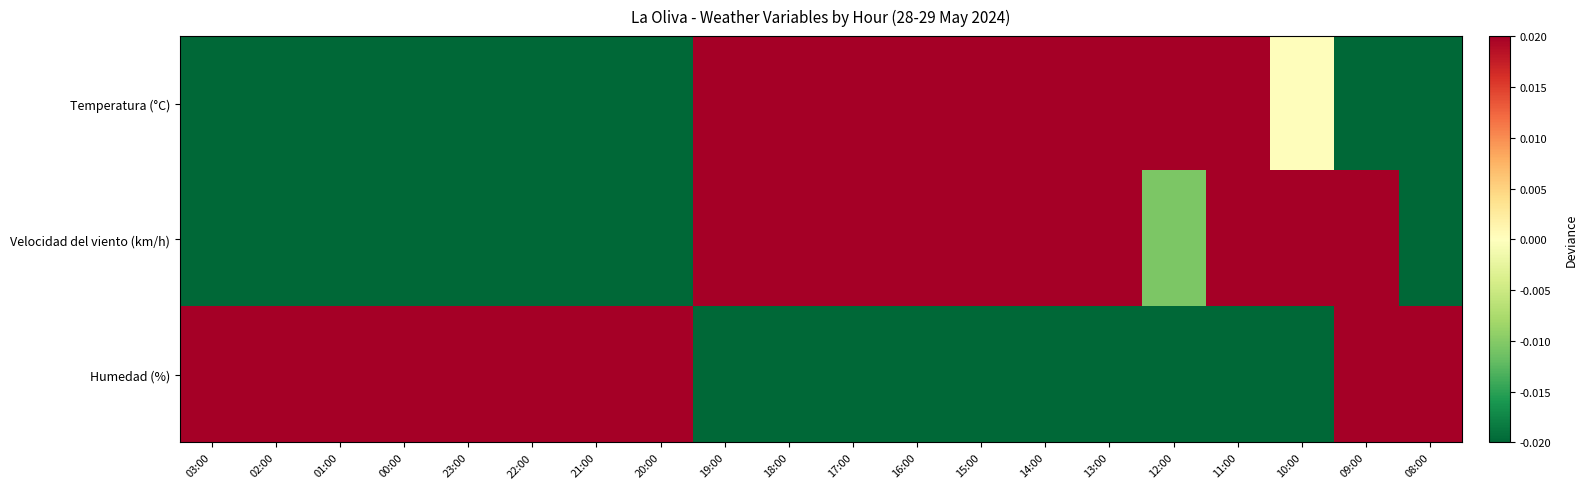

List the series in order of their peak value, lowest first.

Temperatura (°C), Humedad (%), Velocidad del viento (km/h)